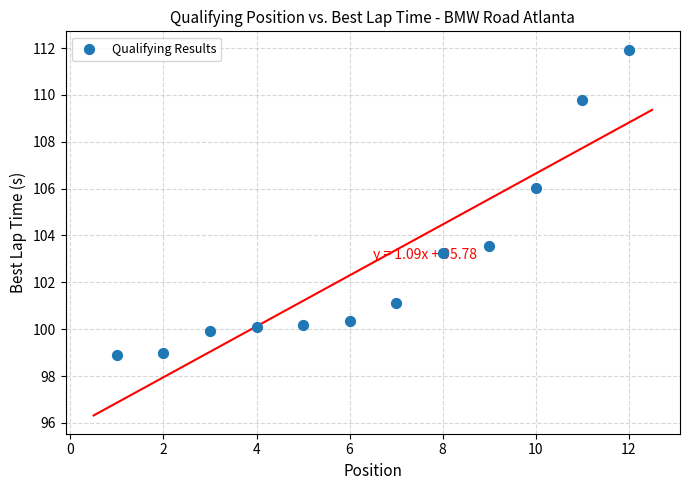

What is the range of Y values (max minus min)?

13.0